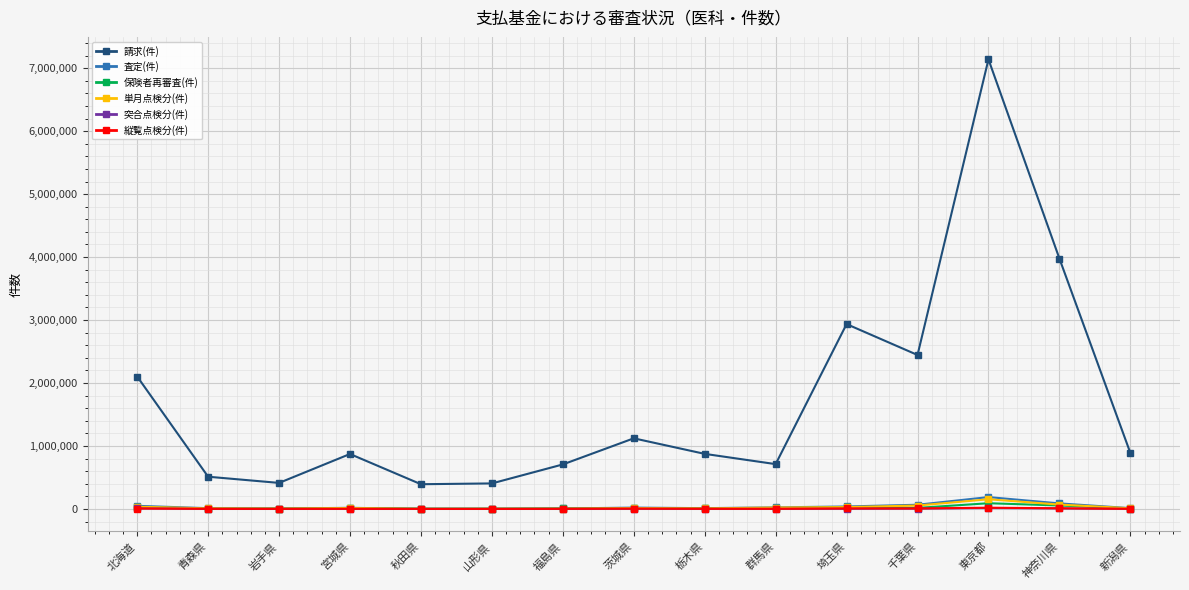

Where is the first local maximum for 請求(件)?

宮城県